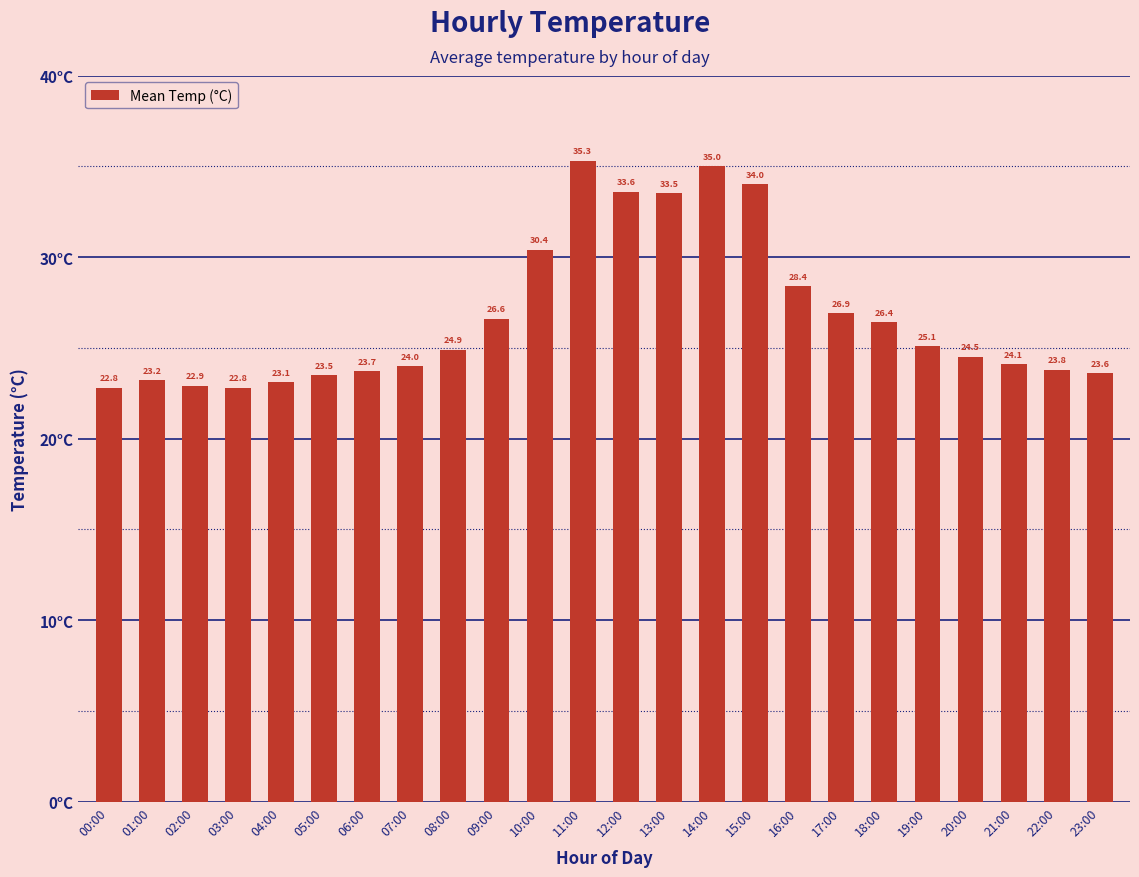

What is the difference between the maximum and minimum values?

12.5